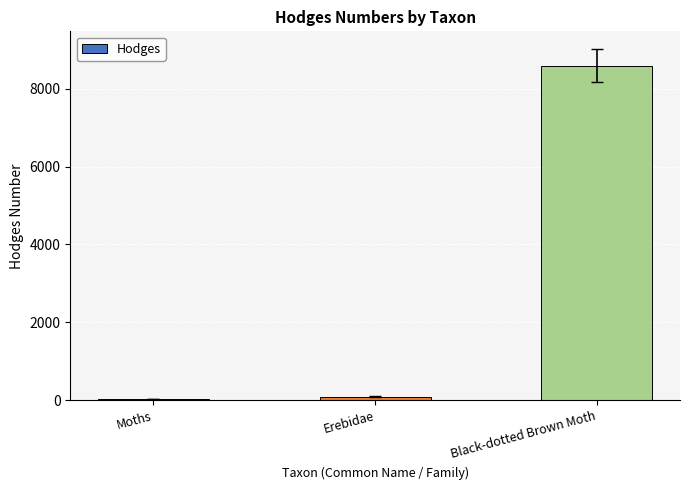

Where is the data nearest to the value 4310?

Erebidae